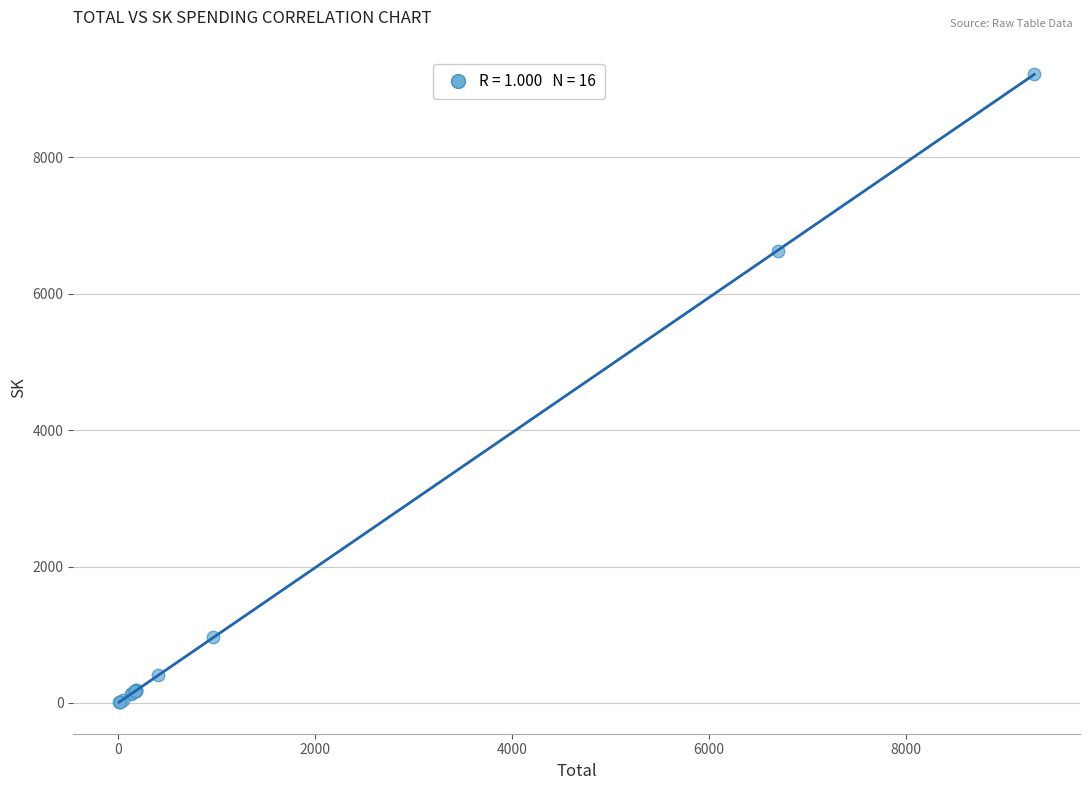

What Y value in the scatter plot is closest to 4615?

6628.5